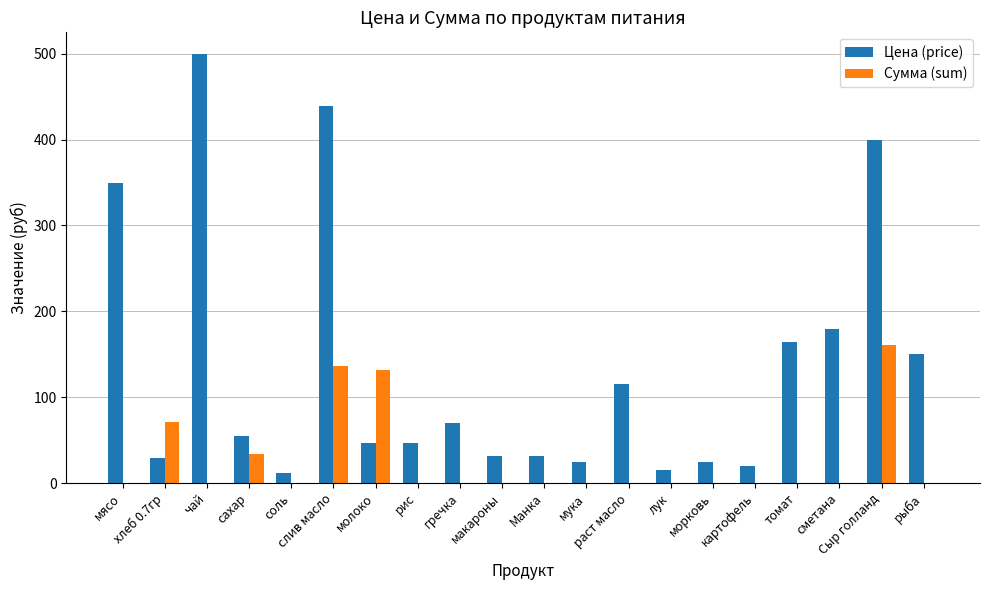

The Сумма (sum) series shows 70.9 at хлеб 0.7гр. True or false?

True